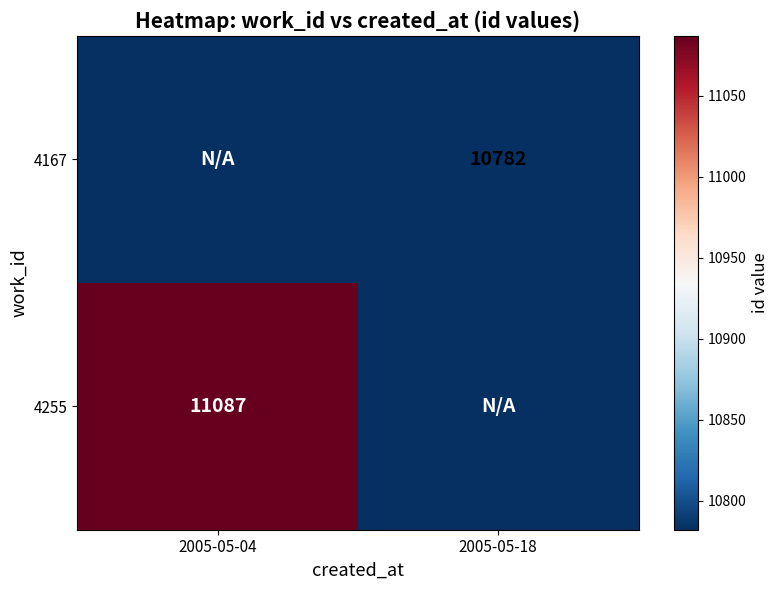

The 4255 series shows 19106 at 2005-05-04. True or false?

False